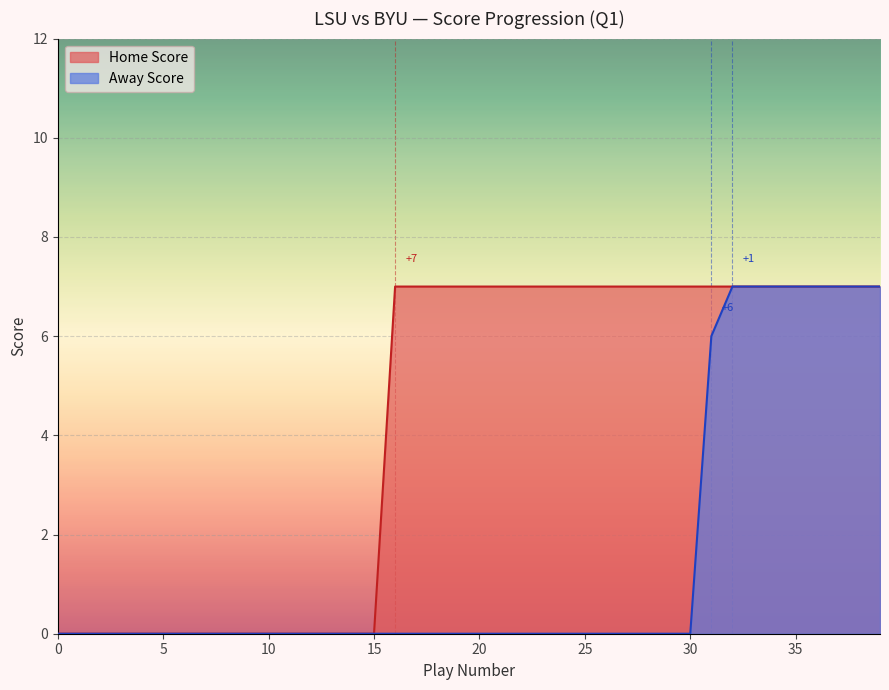

Which series has the largest total across all categories?

Home Score